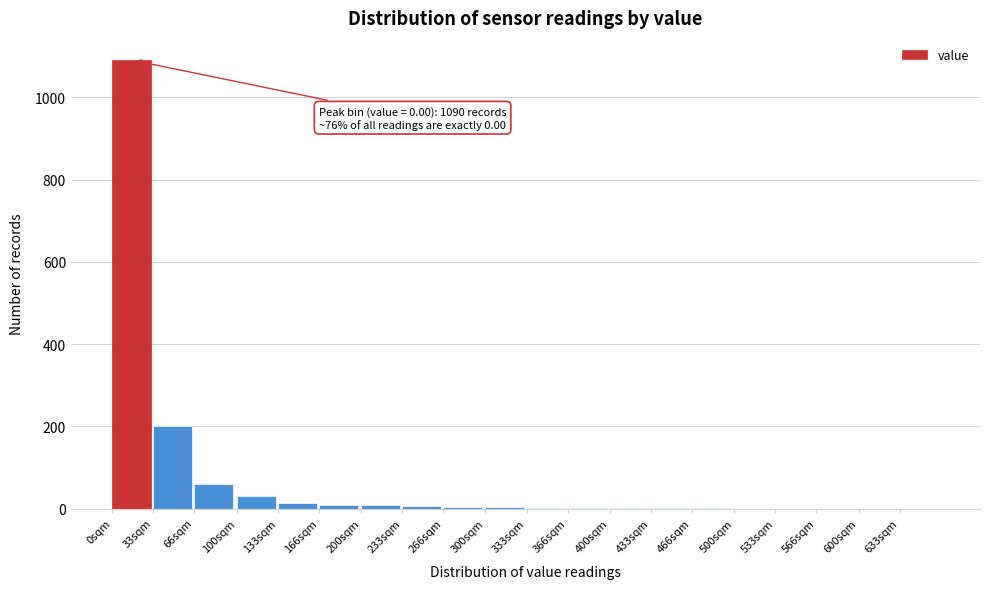

At which category does the chart reach its peak across all series?

0sqm